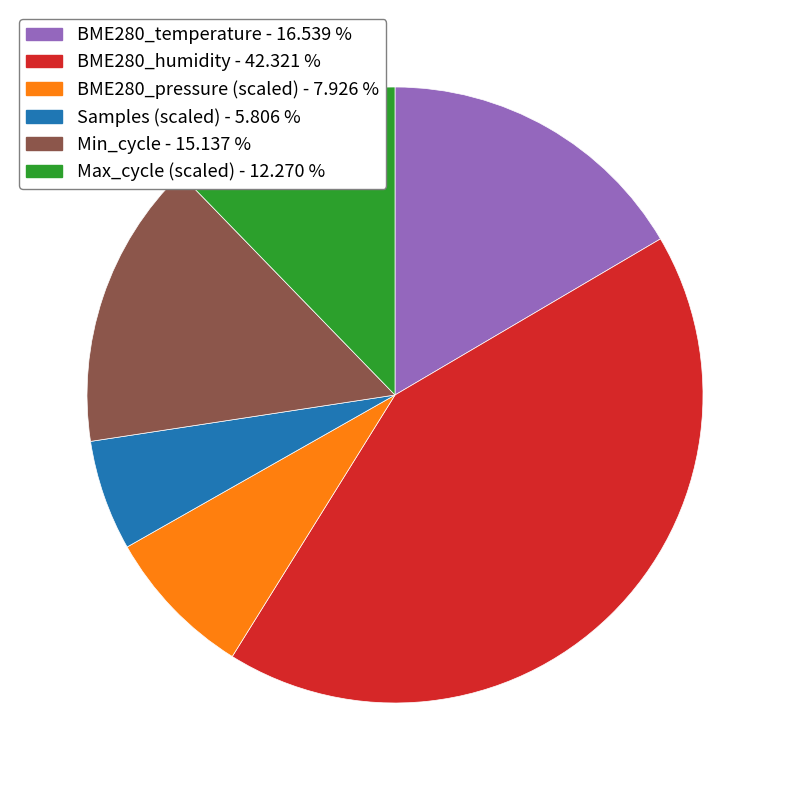

What is the smallest slice in the pie chart?

Samples